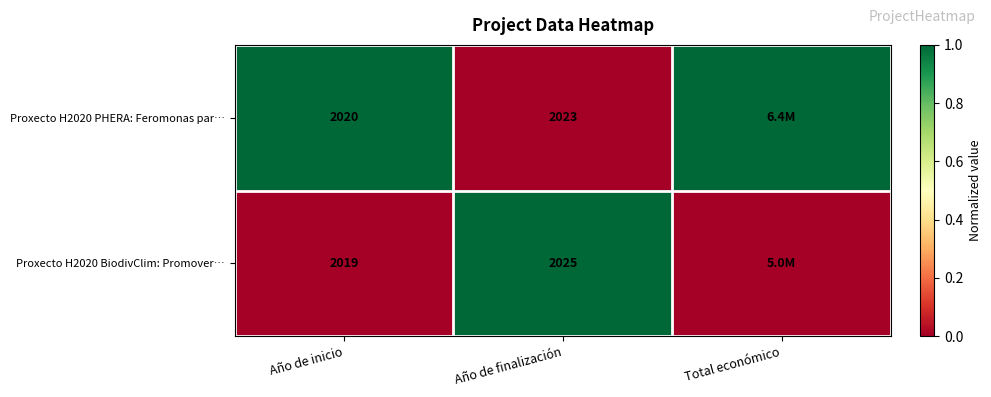

What is the difference between the Proxecto H2020 PHERA: Feromonas par… values at Año de finalización and Año de inicio?

3